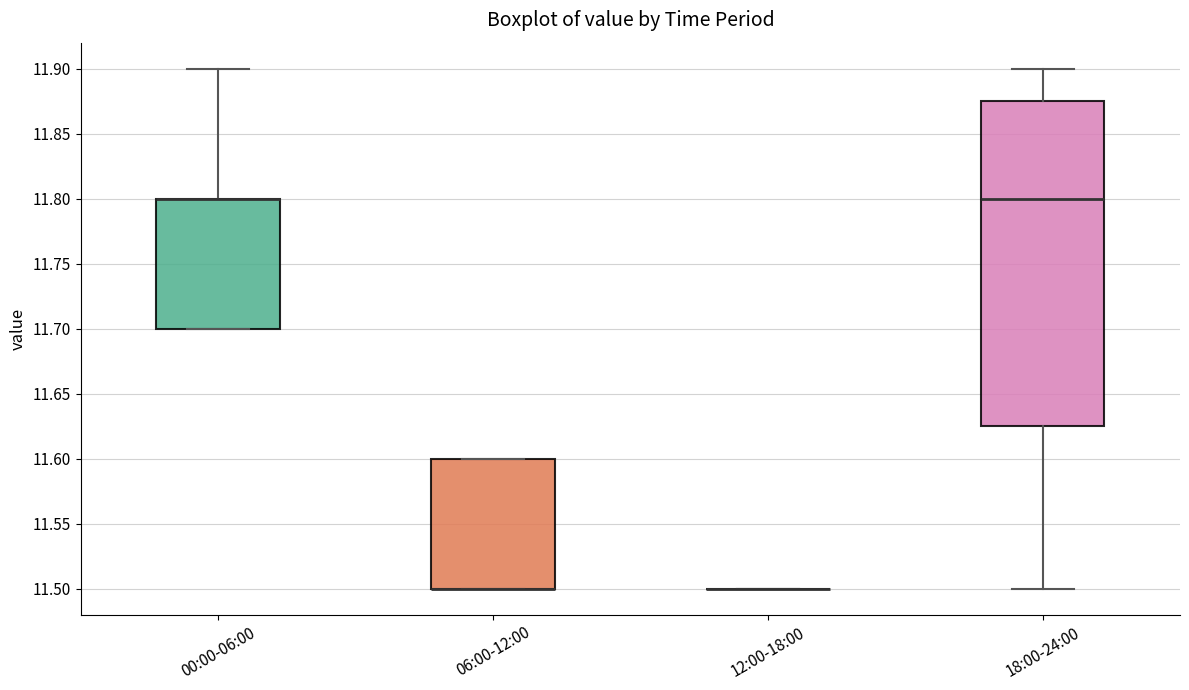

Reading left to right, read every box against the y-axis: the position of its median line, the range the box covers, and the ends of its whiskers. The values are not printed on the chart, so give them approximately, as read against the axis.

00:00-06:00: median 11.800 (drawn on the box's upper edge), box 11.700 to 11.800, whiskers 11.700 to 11.900
06:00-12:00: median 11.500 (drawn on the box's lower edge), box 11.500 to 11.600, whiskers 11.500 to 11.600
12:00-18:00: box collapsed to a line at 11.500, whiskers 11.500 to 11.500
18:00-24:00: median 11.800, box 11.625 to 11.875, whiskers 11.500 to 11.900